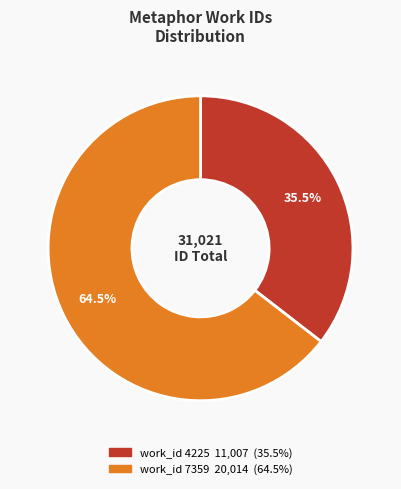

Is there any slice that represents more than half of the pie?

Yes